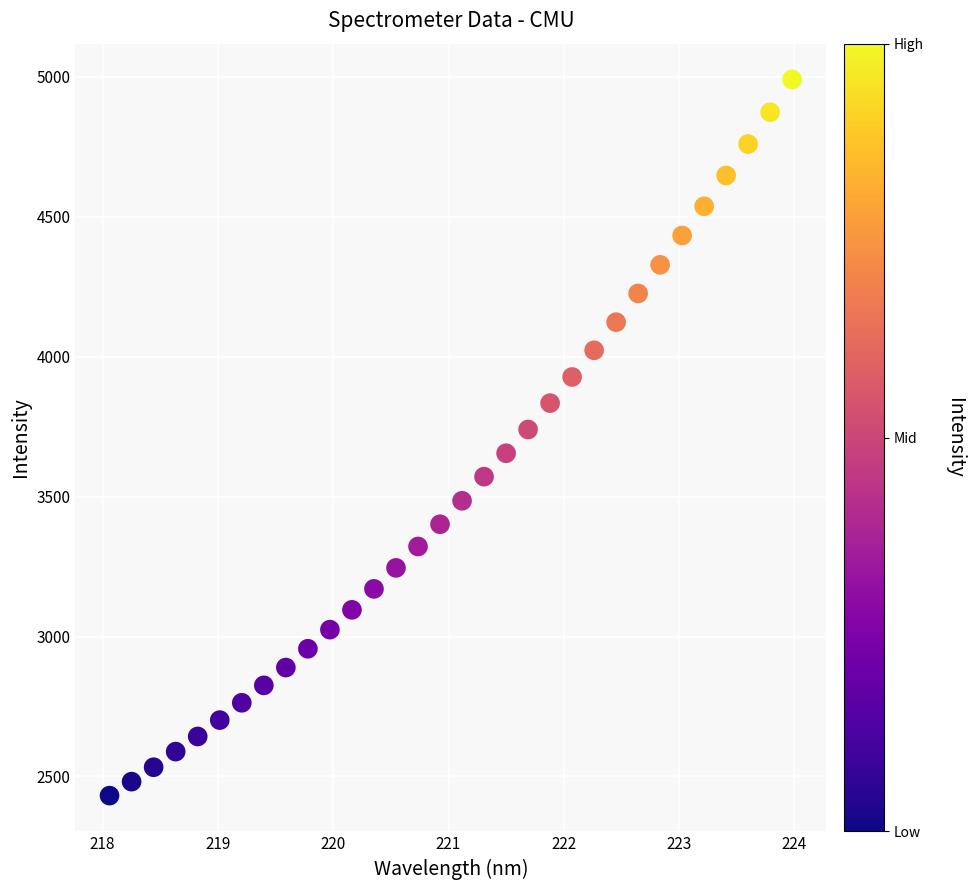

What is the range of Y values (max minus min)?

2559.3